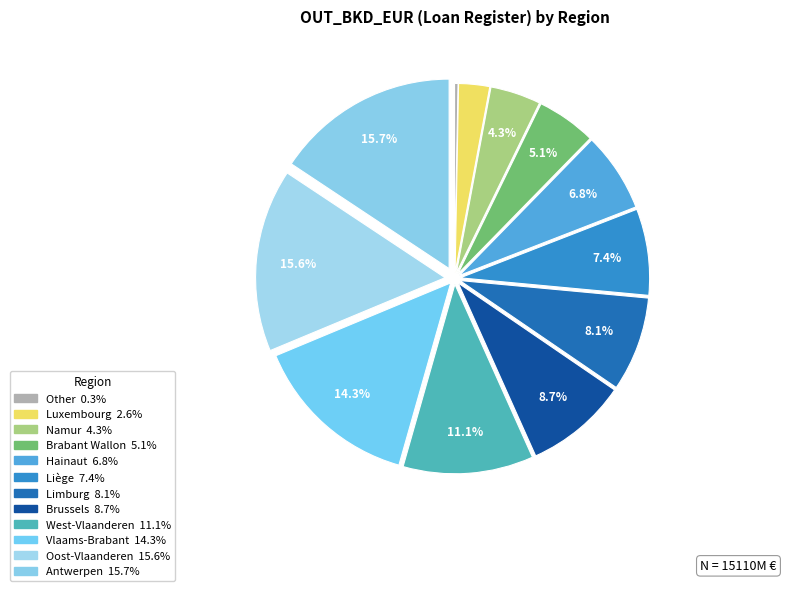

How many segments does this pie chart have?

12